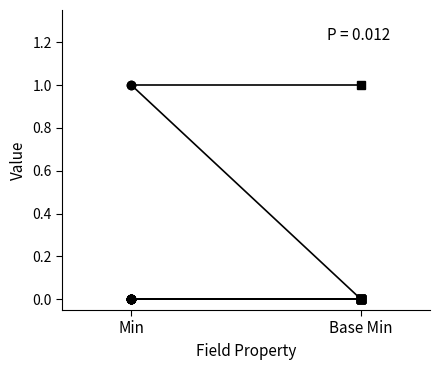

True or false: the data shows 0 at PackagedProductDefinition.status.

False